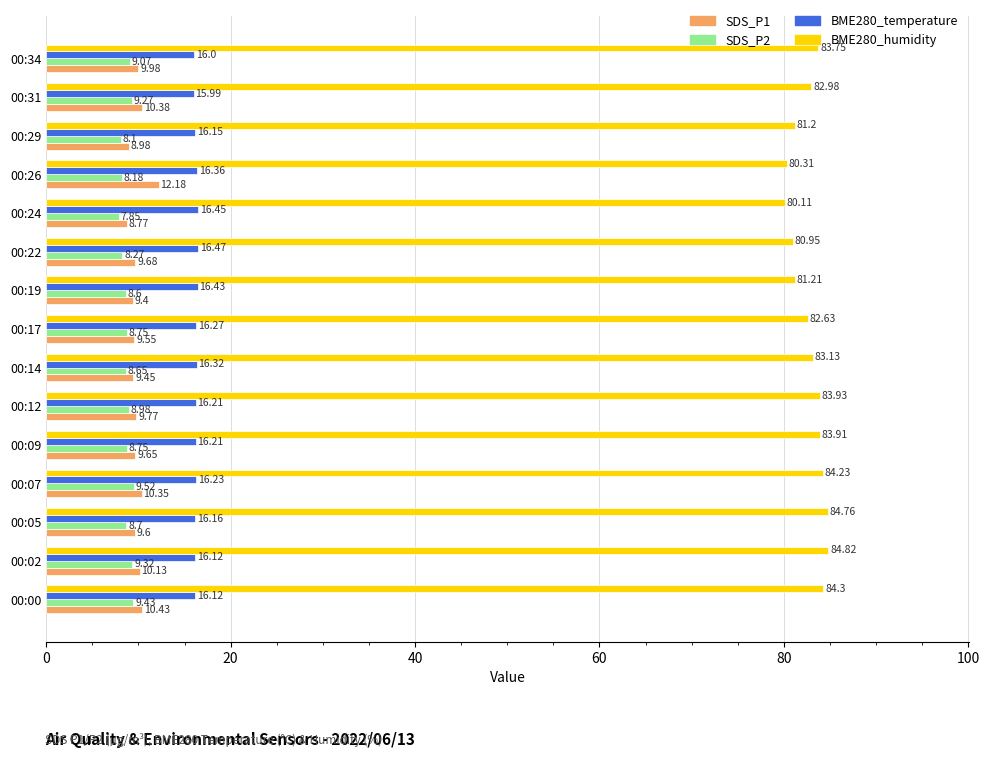

What is the sum of the BME280_temperature values at 00:07 and 00:00?

32.4